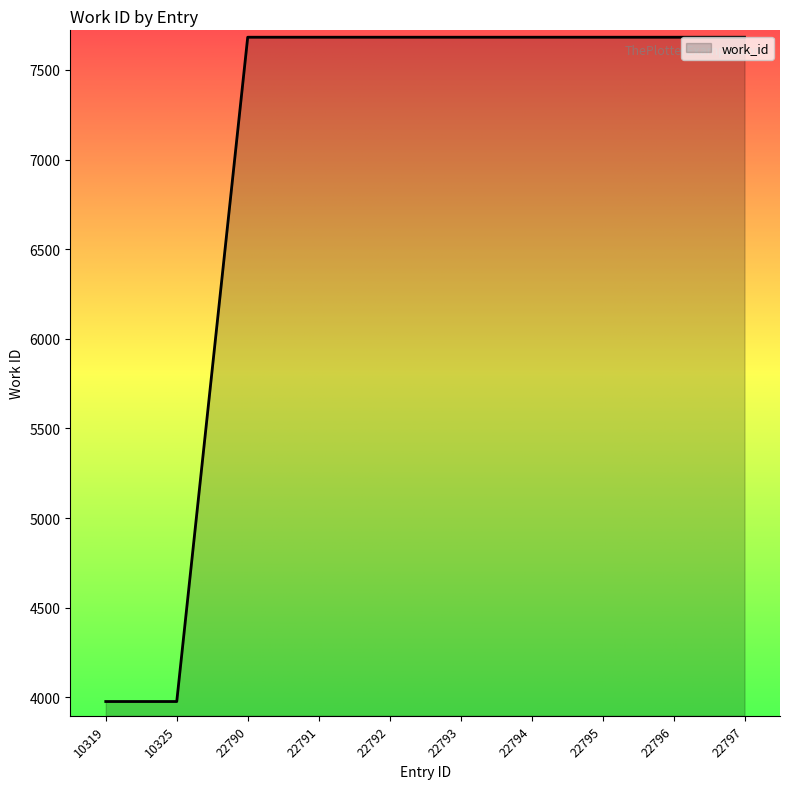

The chart shows a value of 7682 at 22795. True or false?

True